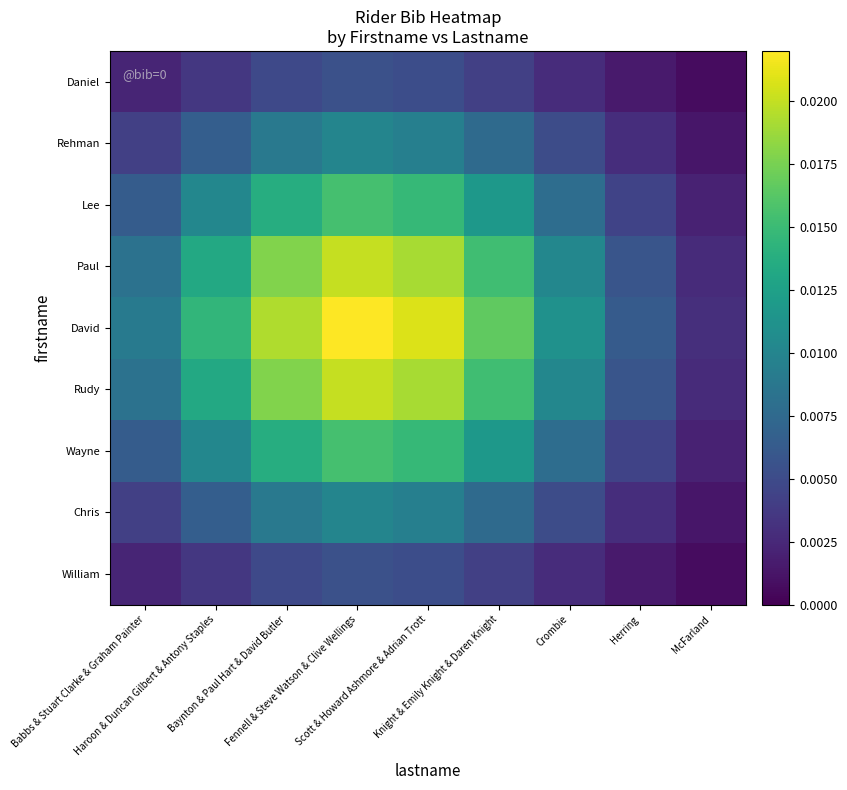

At which category is the sum across all series the highest?

Fennell & Steve Watson & Clive Wellings